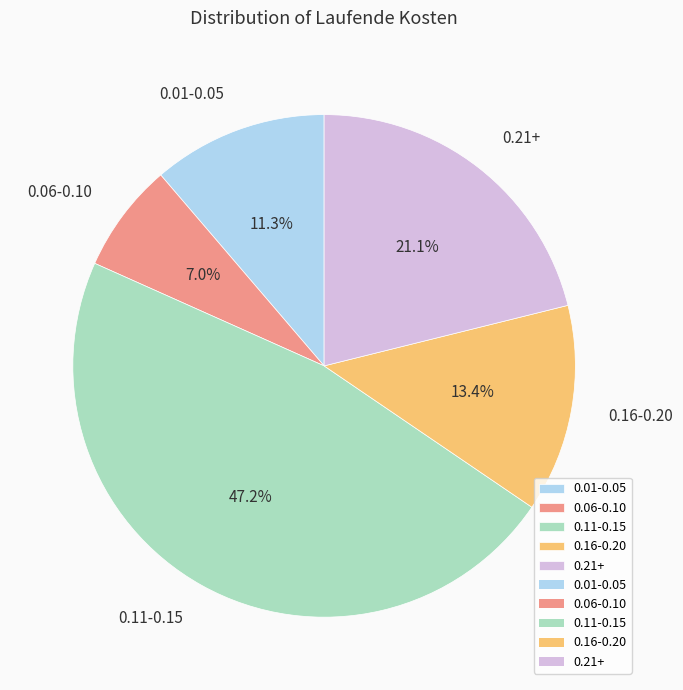

Between 0.21+ and 0.01-0.05, which is larger?

0.21+